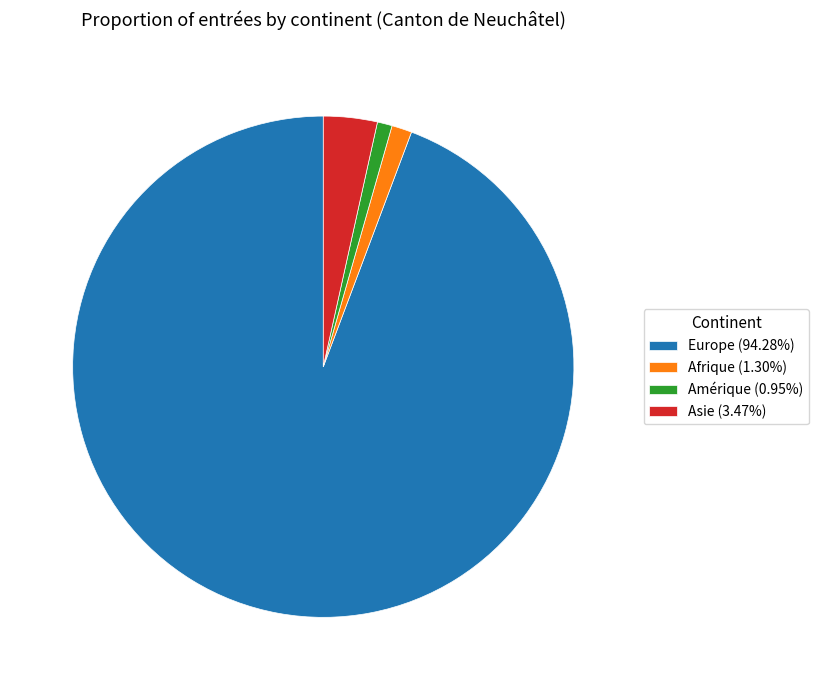

Is Europe (94.28%) the majority of the pie?

Yes